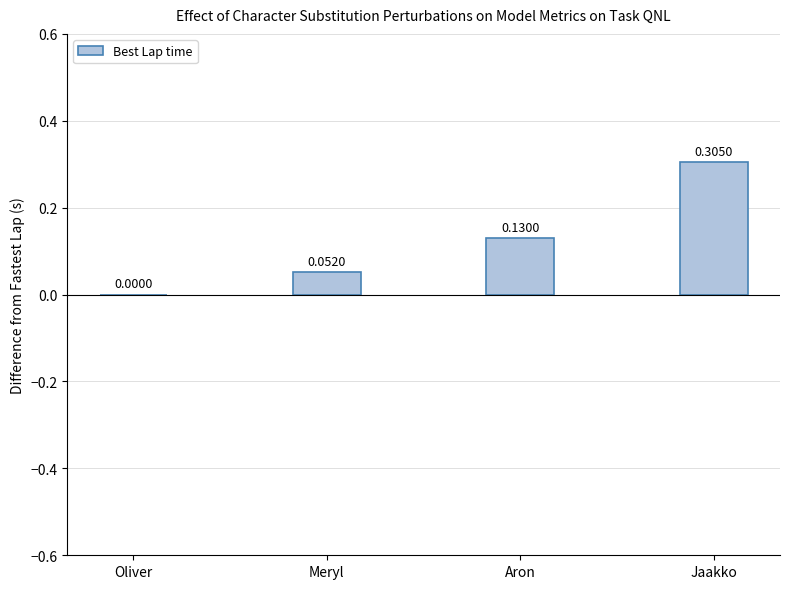

What is the sum of all values?

0.5